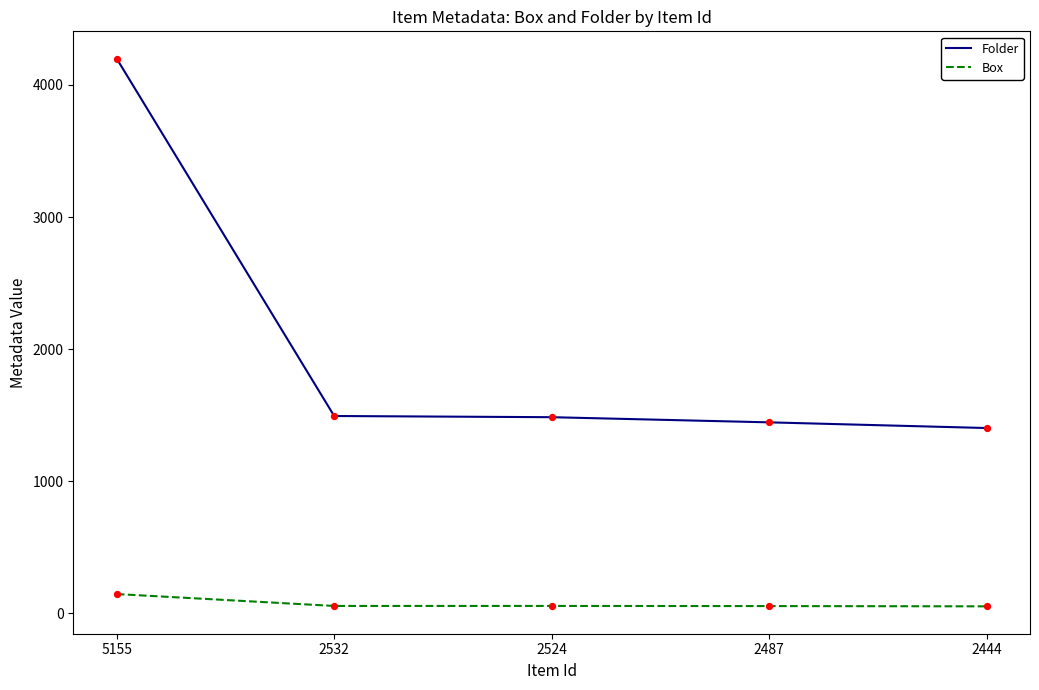

Which series changed the most between 5155 and 2532?

Folder